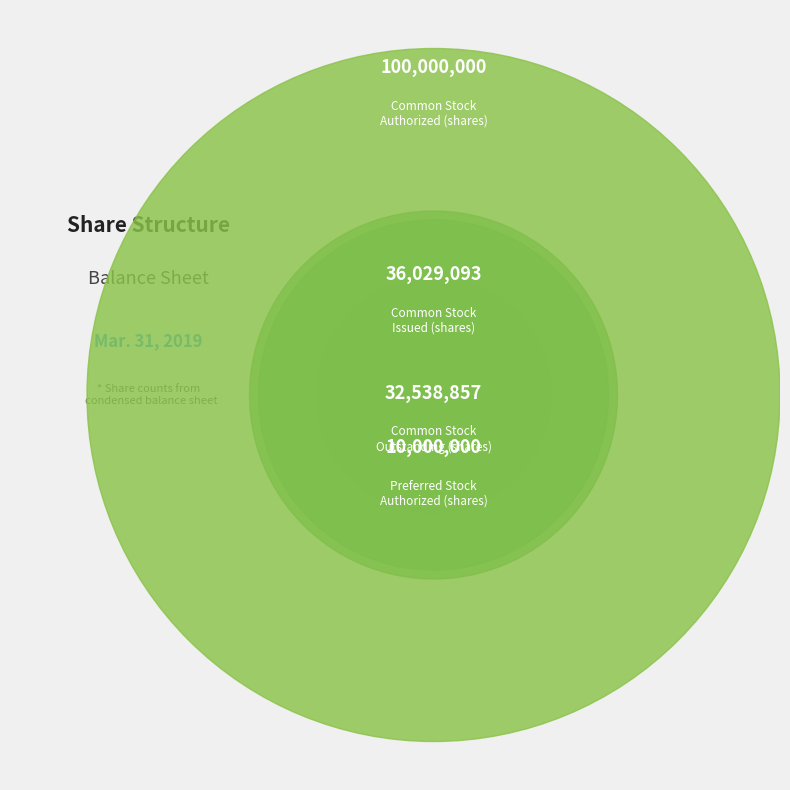

Does Common Stock
Outstanding (shares) account for over 50% of the chart?

No